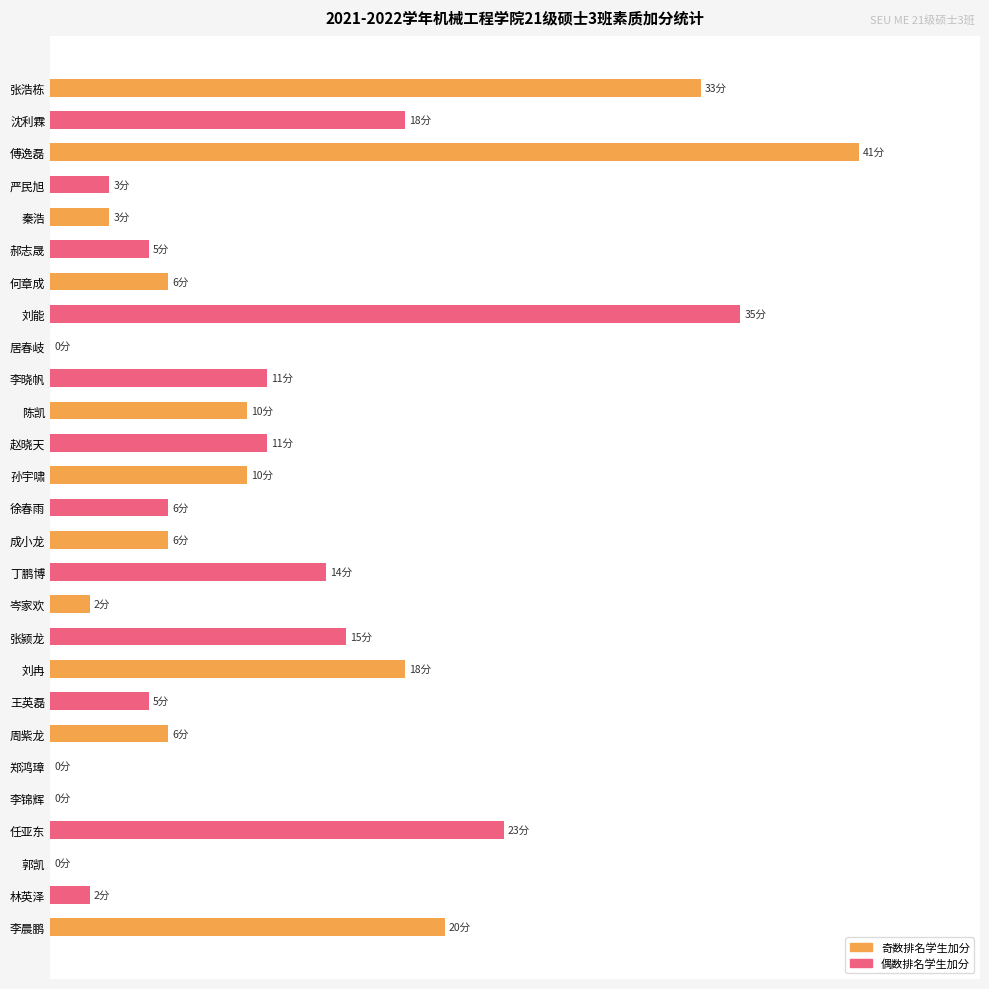

What is the maximum value shown in the chart?

100.0